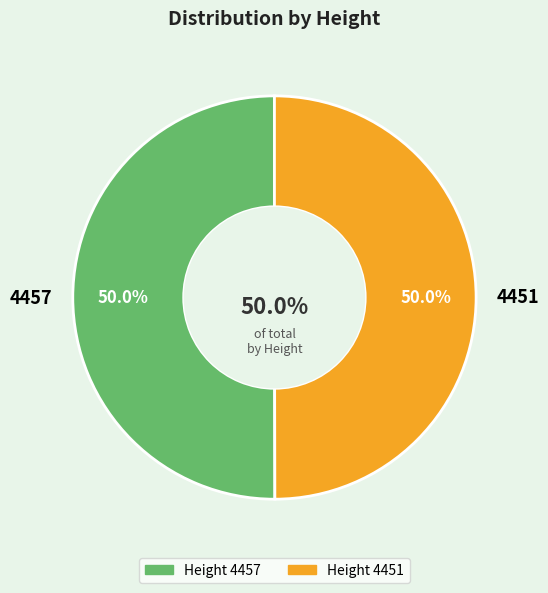

True or false: 4451 accounts for 50% of the total.

True